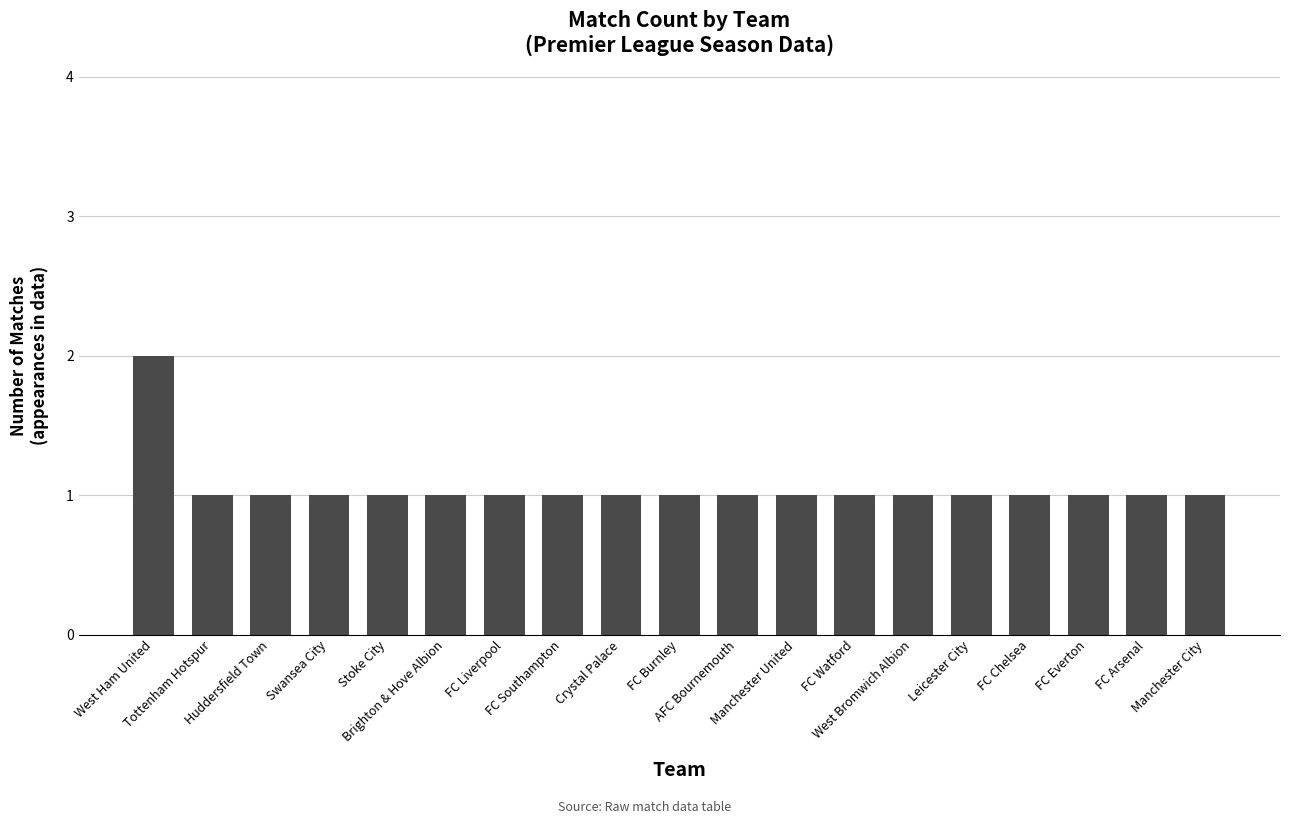

What is the value of the 16th bar from the left?

1